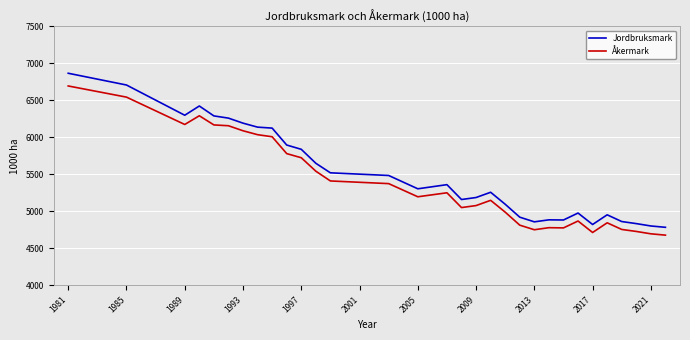

What are all the series names shown in the legend?

Jordbruksmark, Åkermark